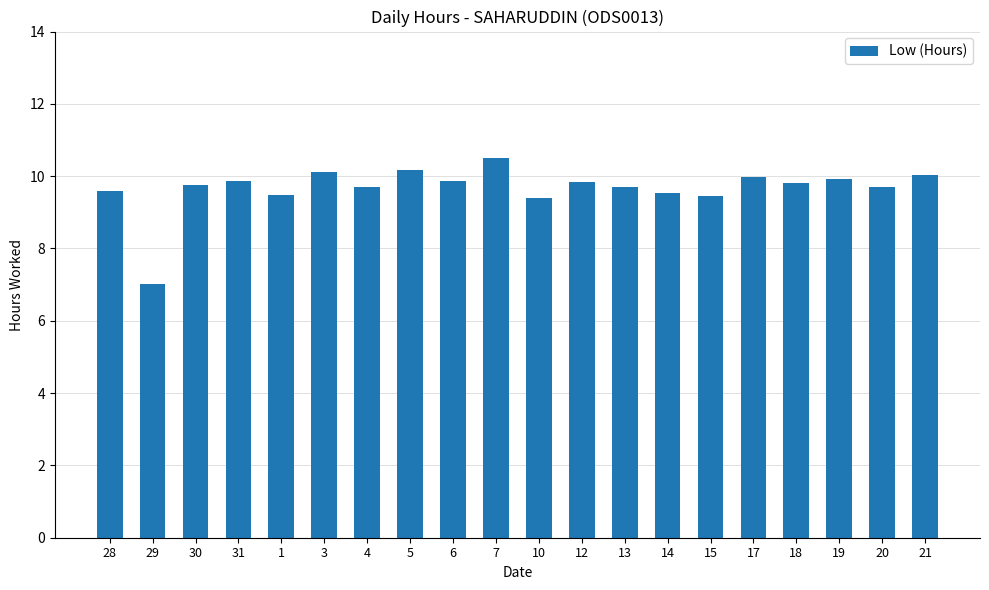

True or false: the data shows 16.2 at 31.

False